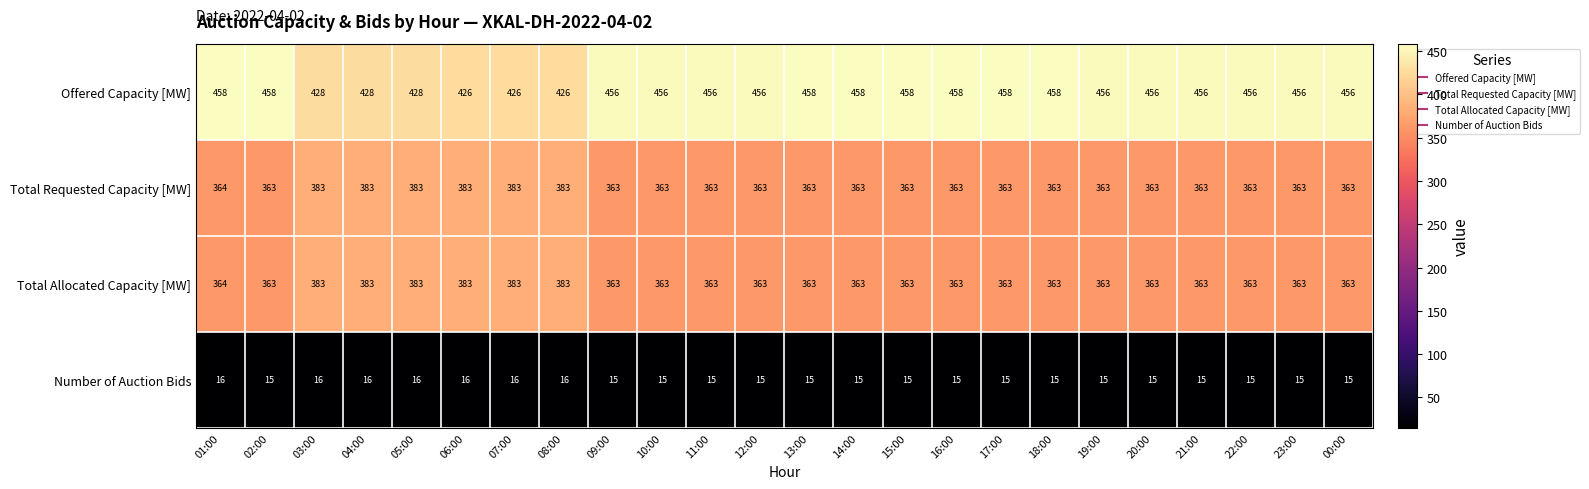

What is the minimum value shown in the chart?

15